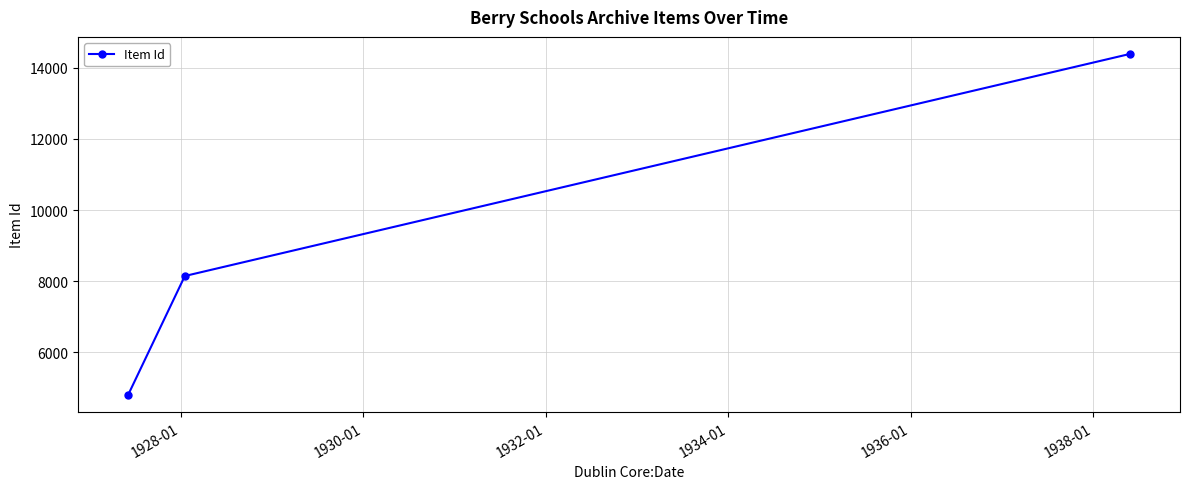

What is the value of the 3rd point from the left?

14391